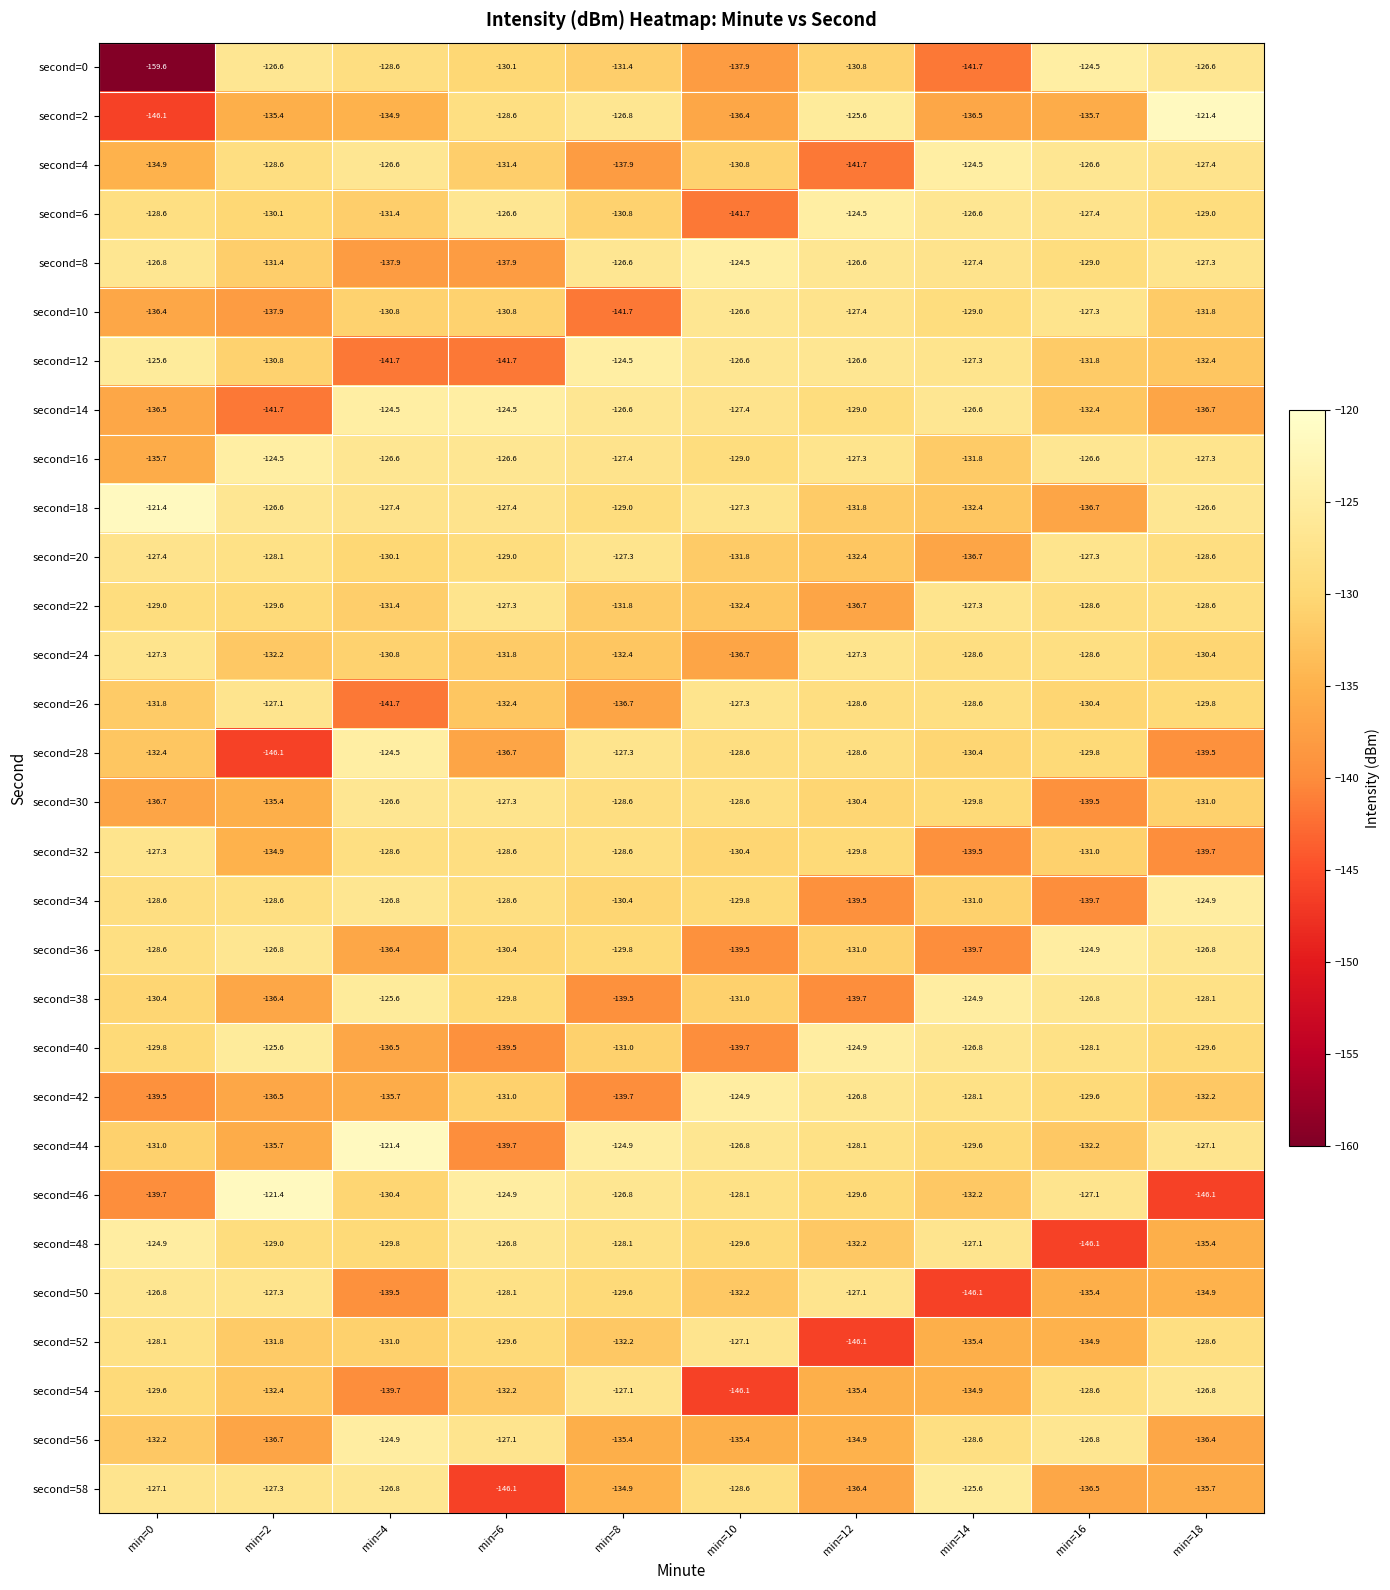

What is the total value across all series at min=10?

-3942.8